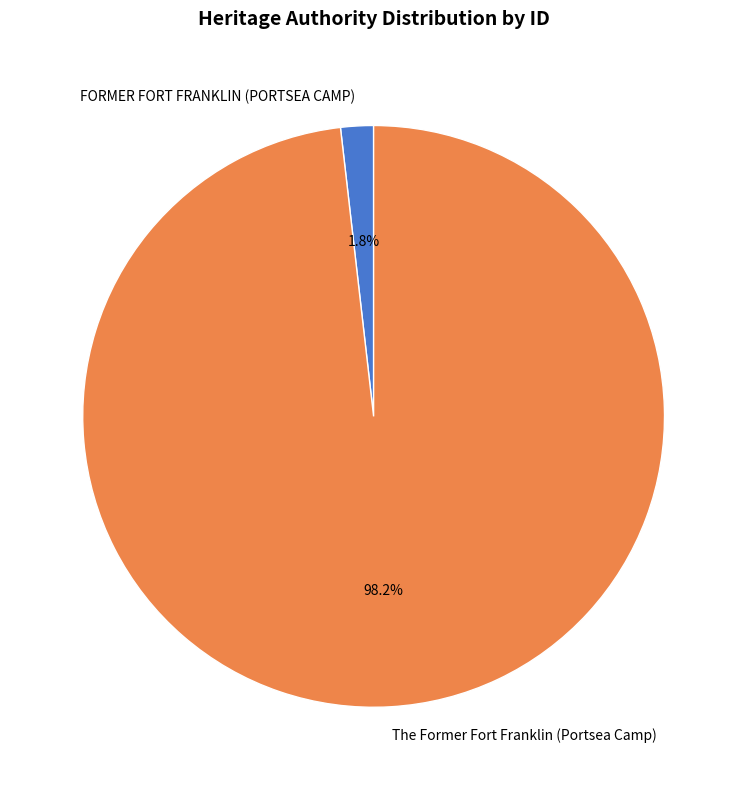

What percentage is the The Former Fort Franklin (Portsea Camp) slice, to the nearest percent?

98%